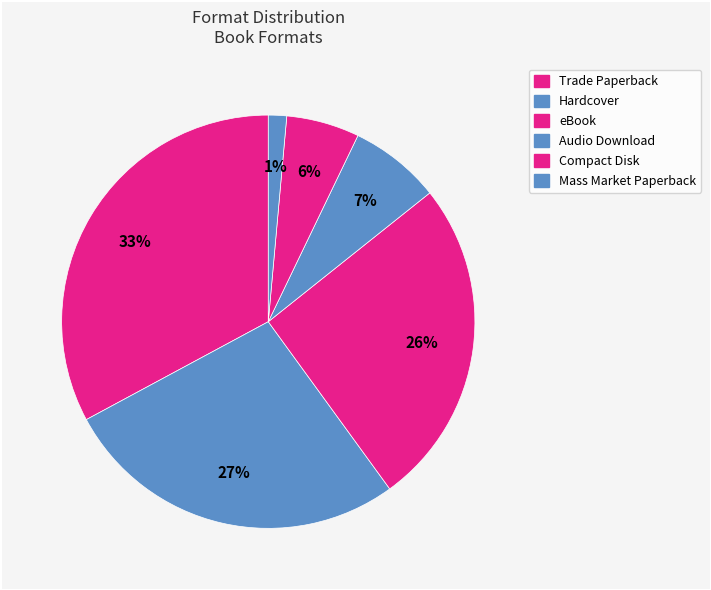

Count the number of slices in the pie.

6